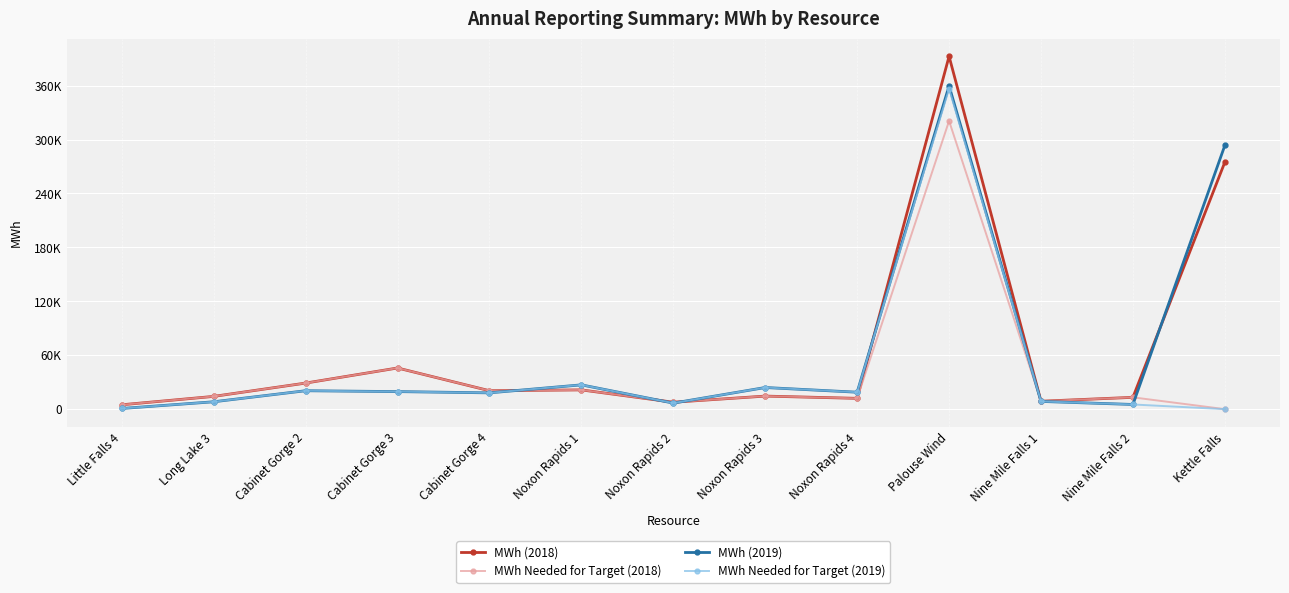

True or false: MWh Needed for Target (2018) and MWh (2018) intersect in this chart.

False